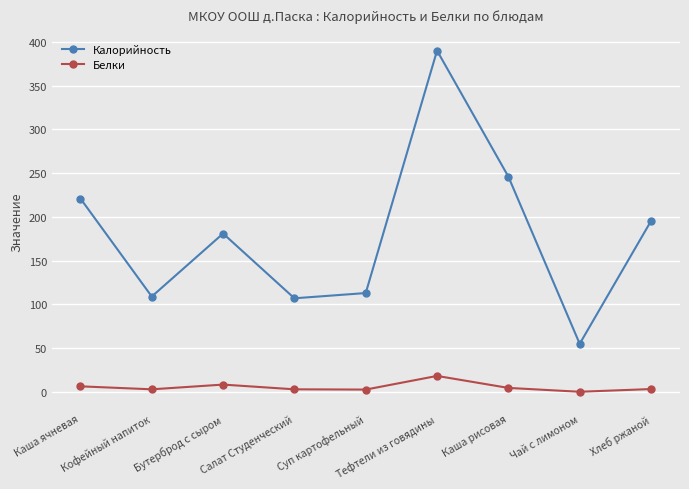

Which series has the largest total across all categories?

Калорийность